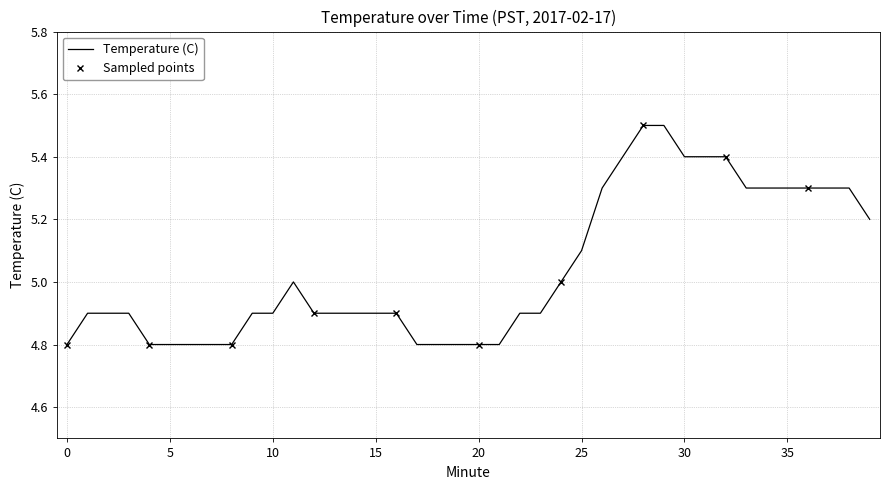

What is the minimum value for Temperature (C)?

4.8